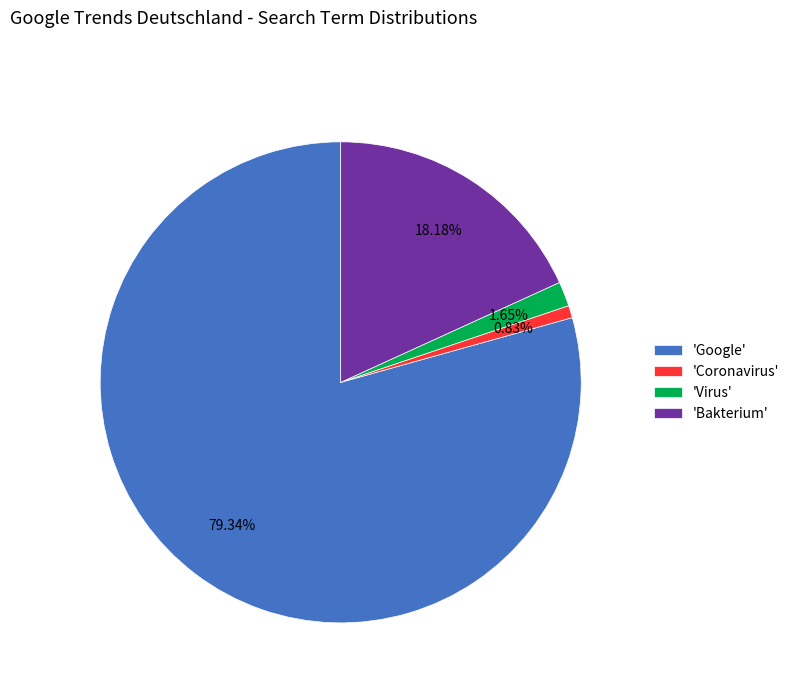

Count the number of slices in the pie.

4